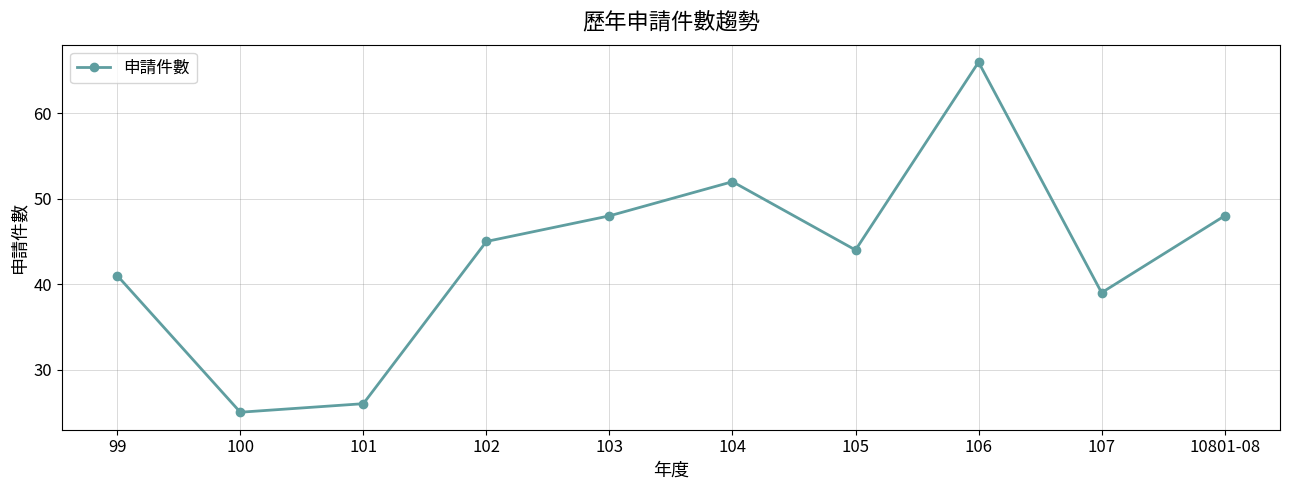

What position from the right is 107?

2